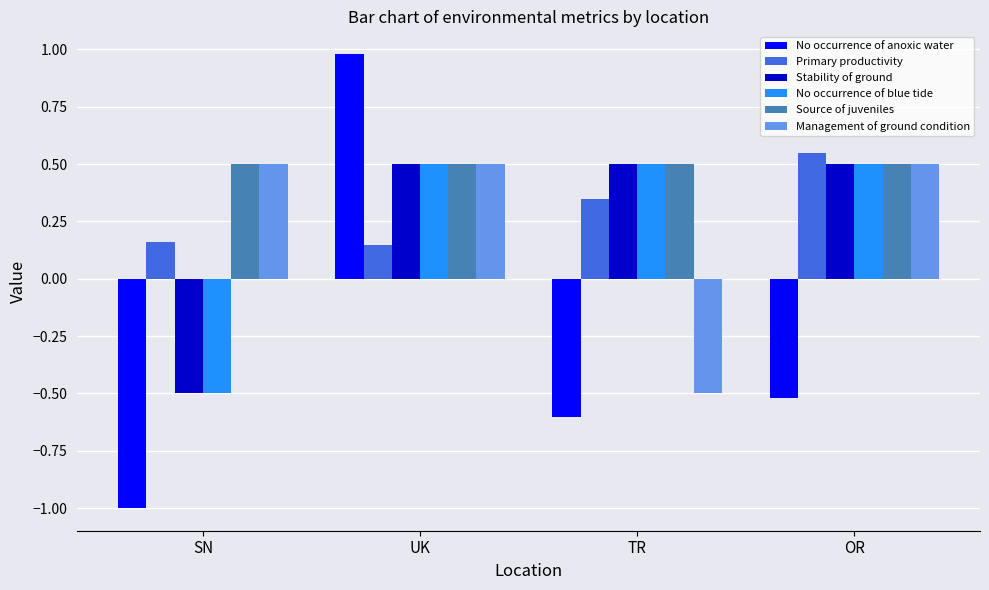

At which category does the chart reach its minimum across all series?

SN